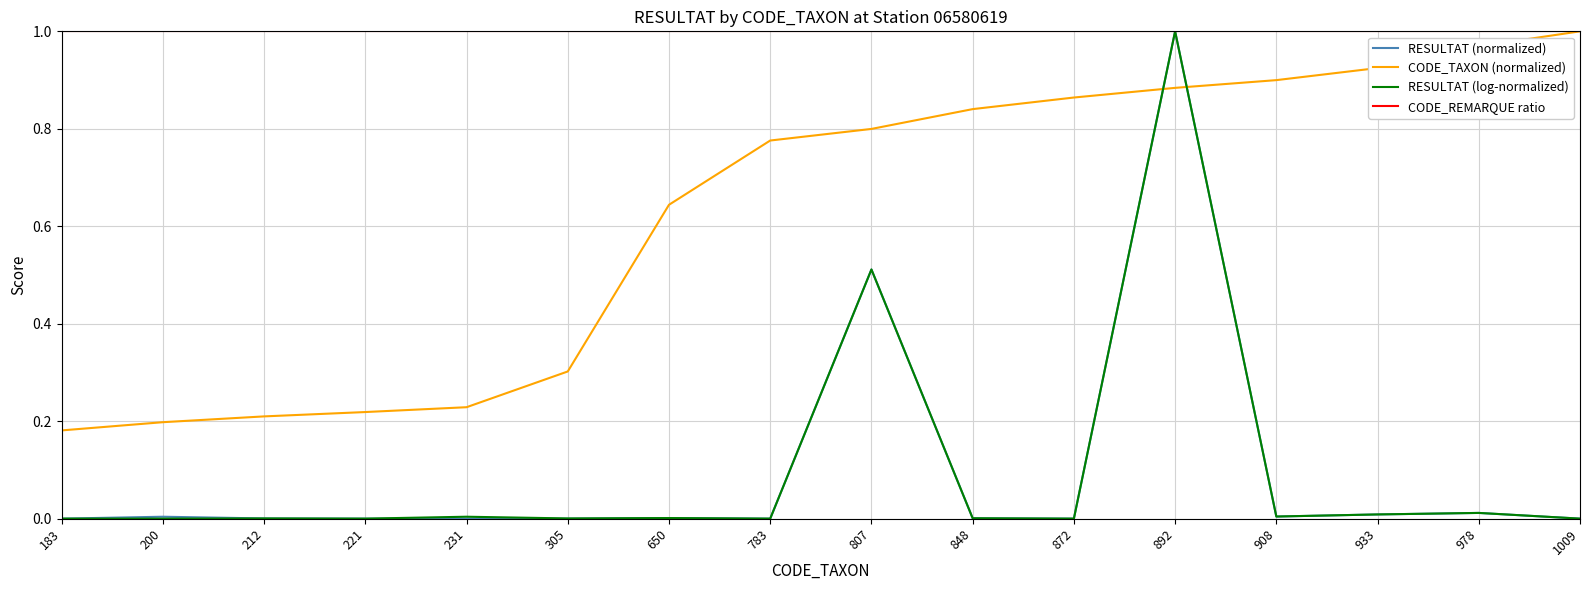

Which series changed the most between 183 and 872?

CODE_TAXON (normalized)